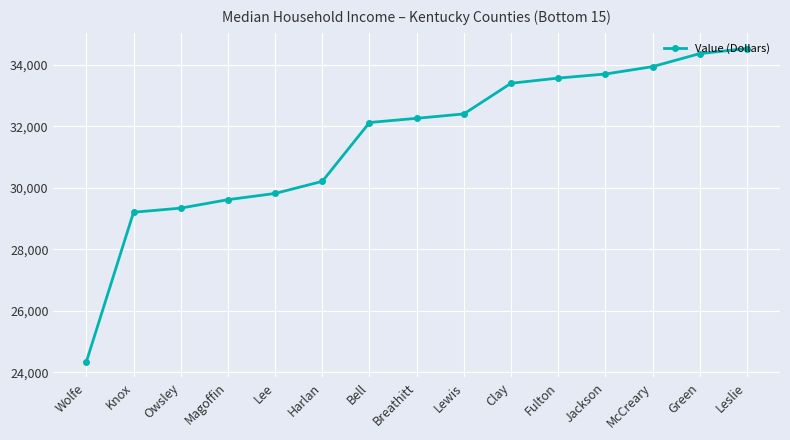

Does the chart have visible grid lines?

Yes